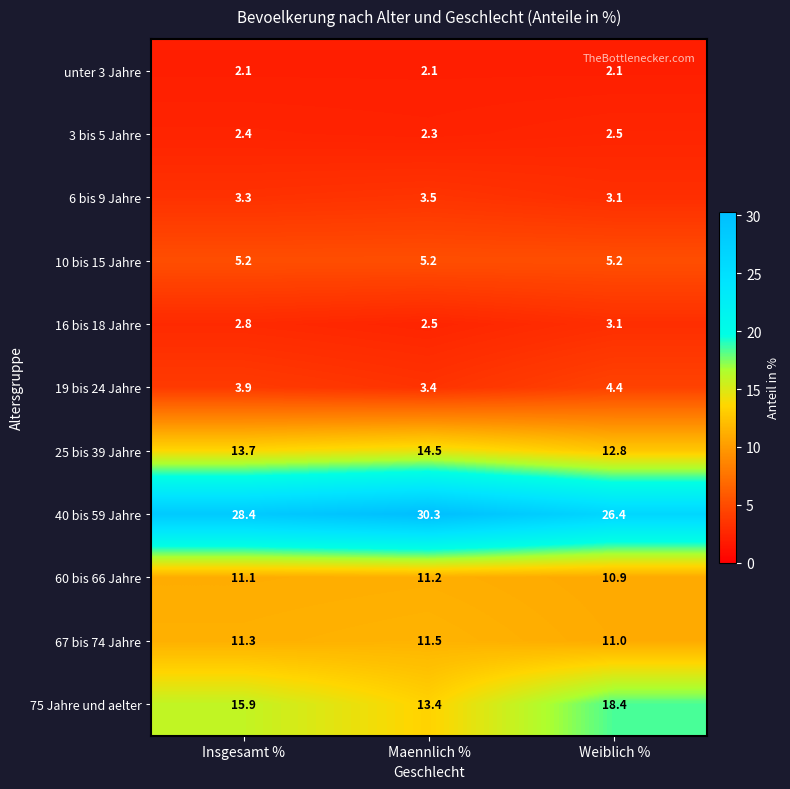

What is the difference between the maximum and minimum values in the 25 bis 39 Jahre series?

1.7